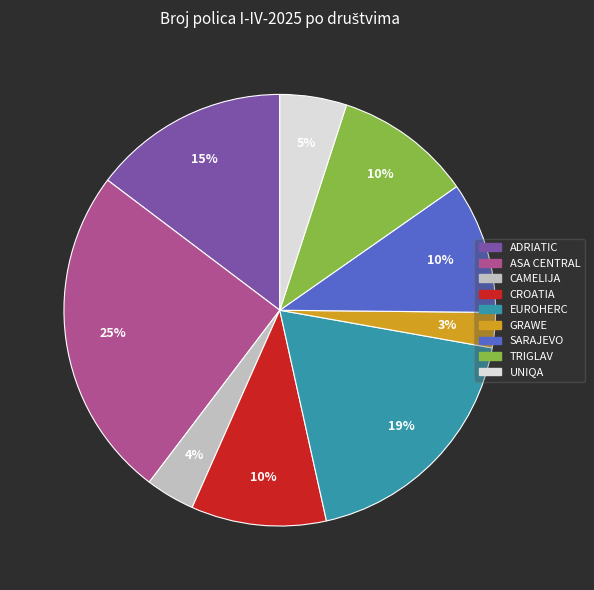

Is there a majority slice in this chart?

No